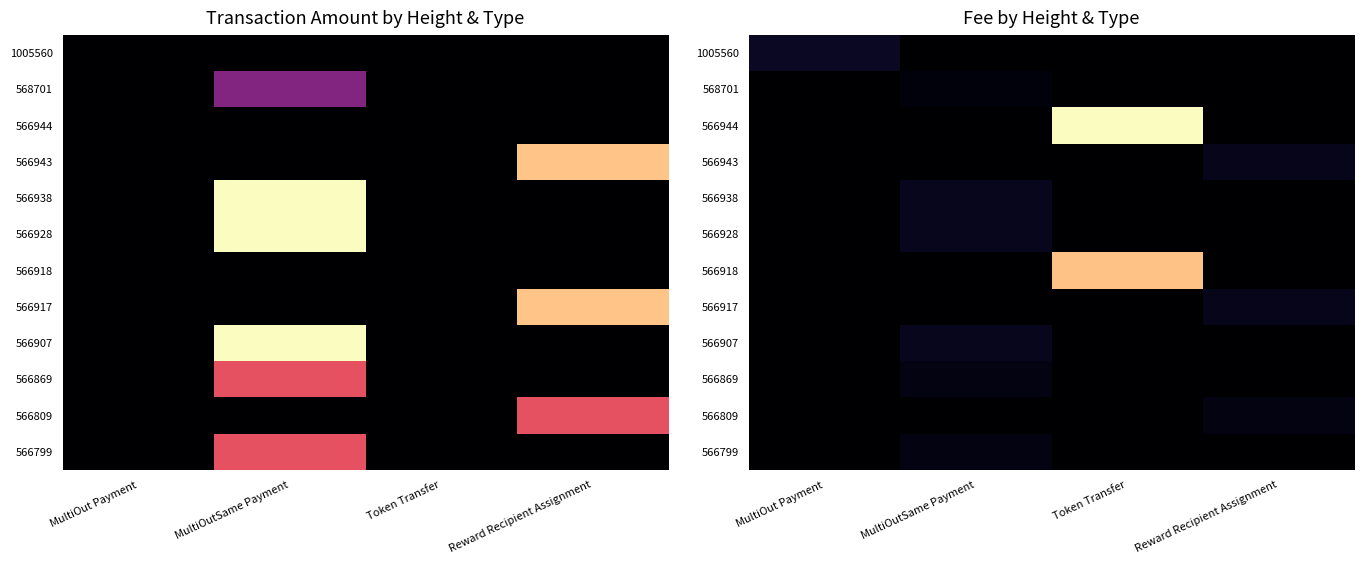

The value of 566944 at Reward Recipient Assignment is -0.5. True or false?

False